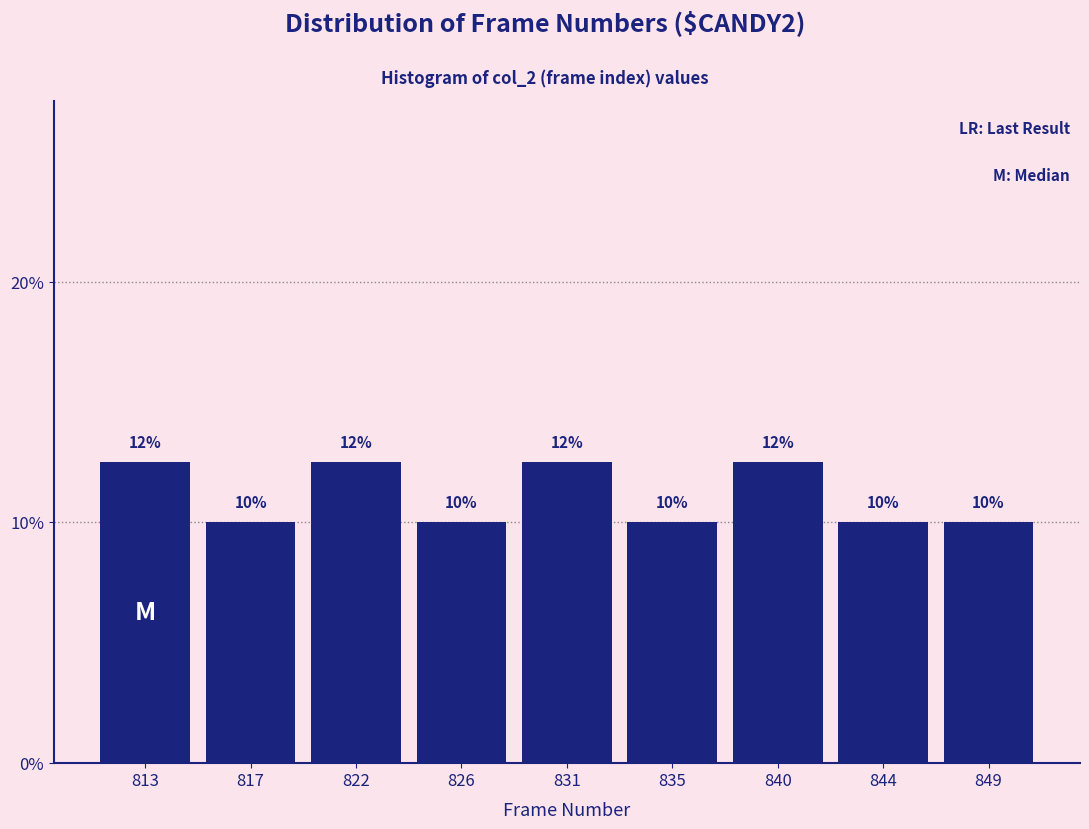

What is the ratio of the value at 835 to the value at 817?

1.0